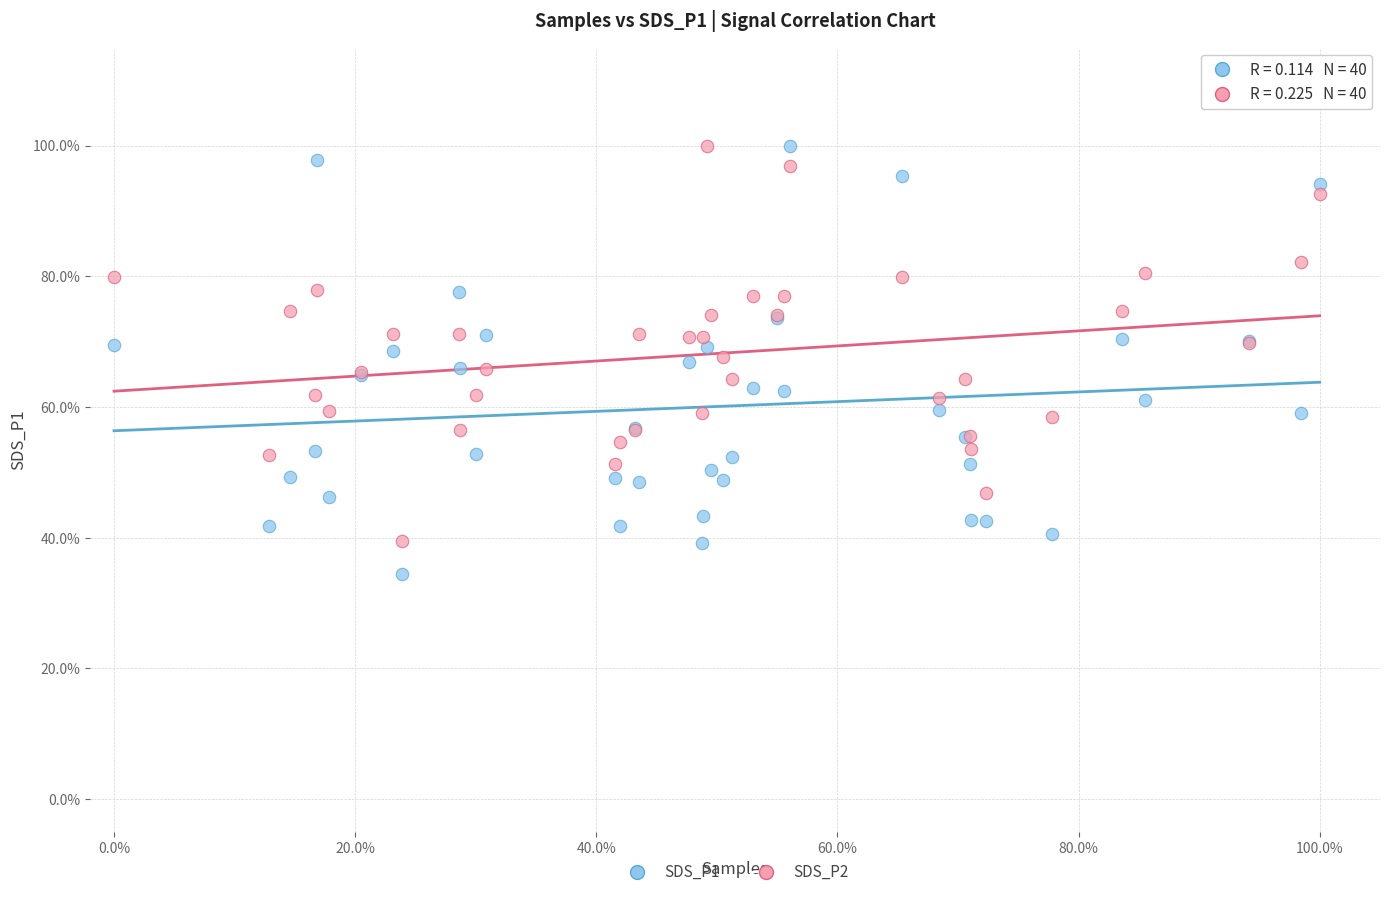

Which series contains the lowest Y value?

SDS_P1